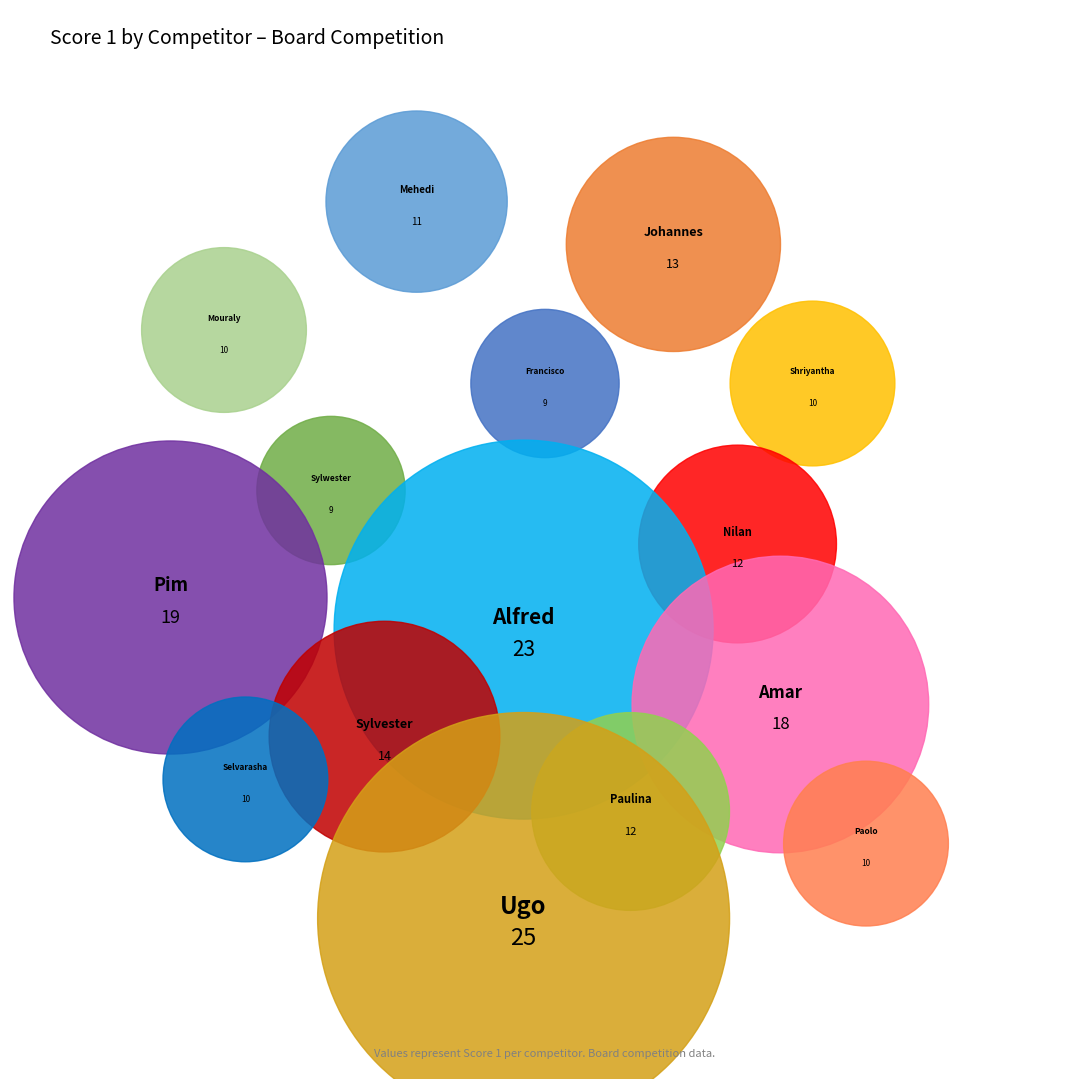

To the nearest percent, what is the difference between the Venou Mouraly and Rajadurai Alfred slice percentages?

6%